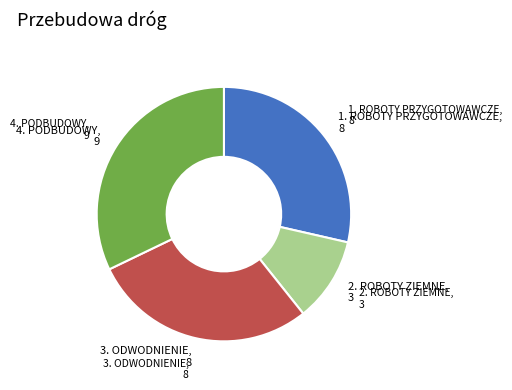

Is there any slice that represents more than half of the pie?

No